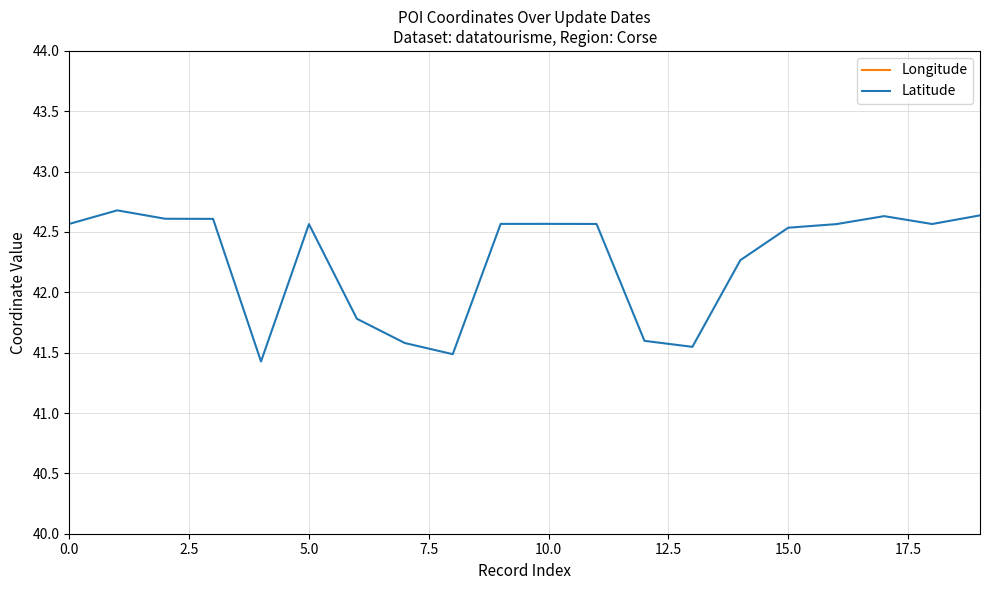

Does the chart have visible grid lines?

Yes